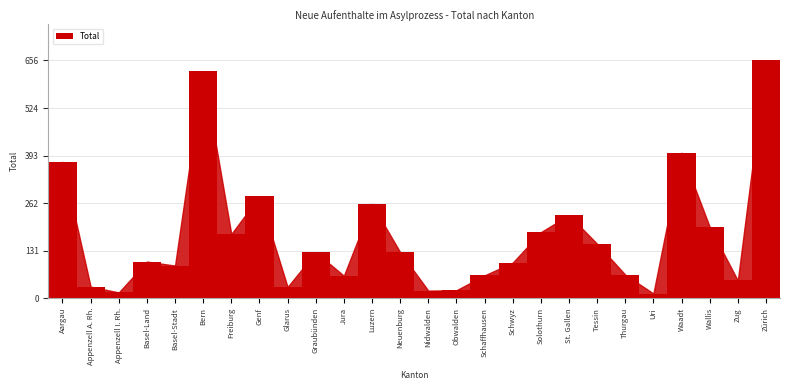

What is the sum of all values?

4452